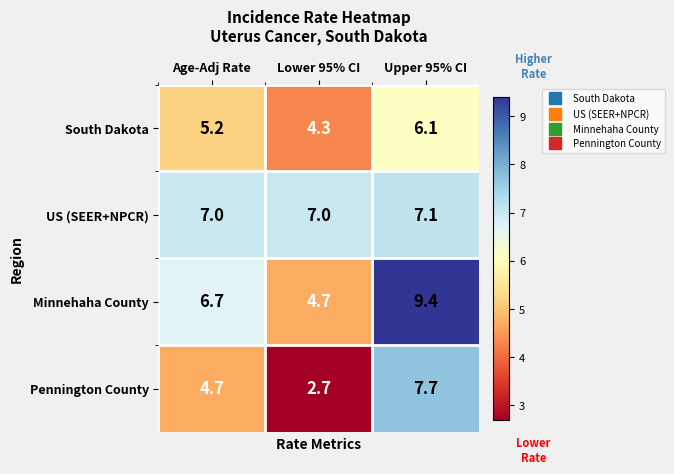

At which category is the sum across all series the highest?

Upper 95% CI